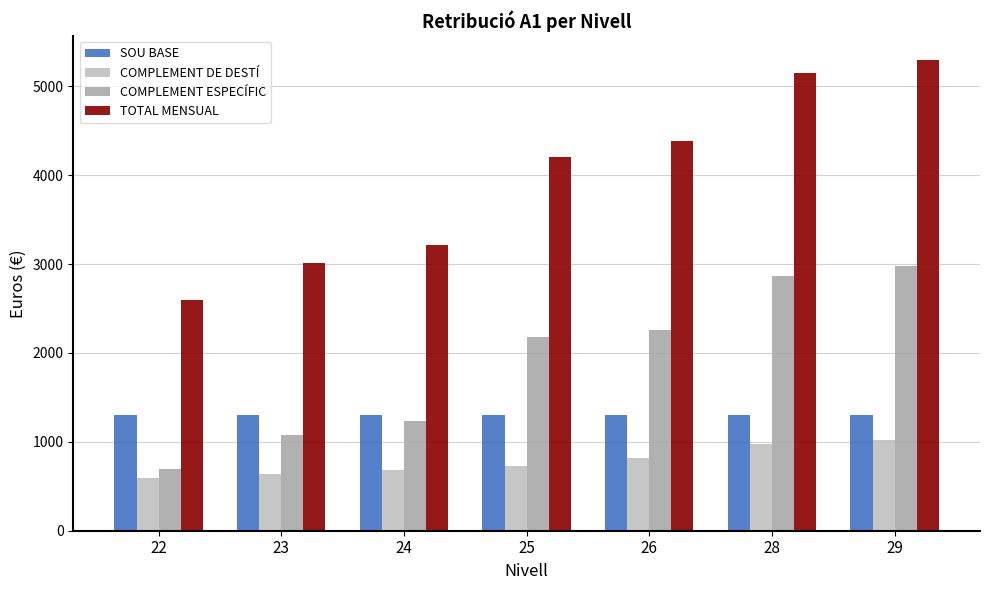

Rank the series by their maximum value, from highest to lowest.

TOTAL MENSUAL, COMPLEMENT ESPECÍFIC, SOU BASE, COMPLEMENT DE DESTÍ